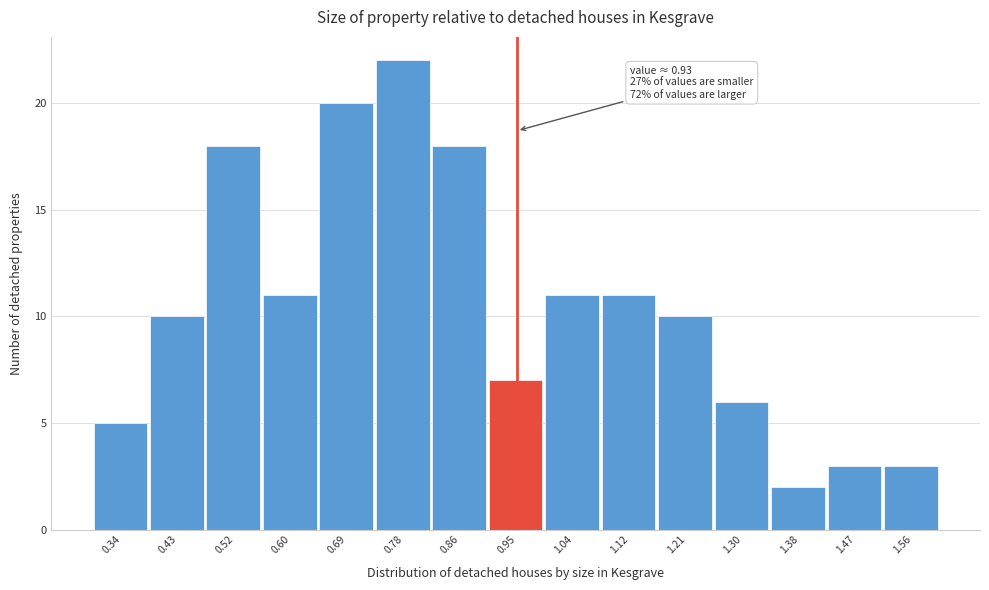

Which range on the x-axis has the tallest bar?

0.73 to 0.82